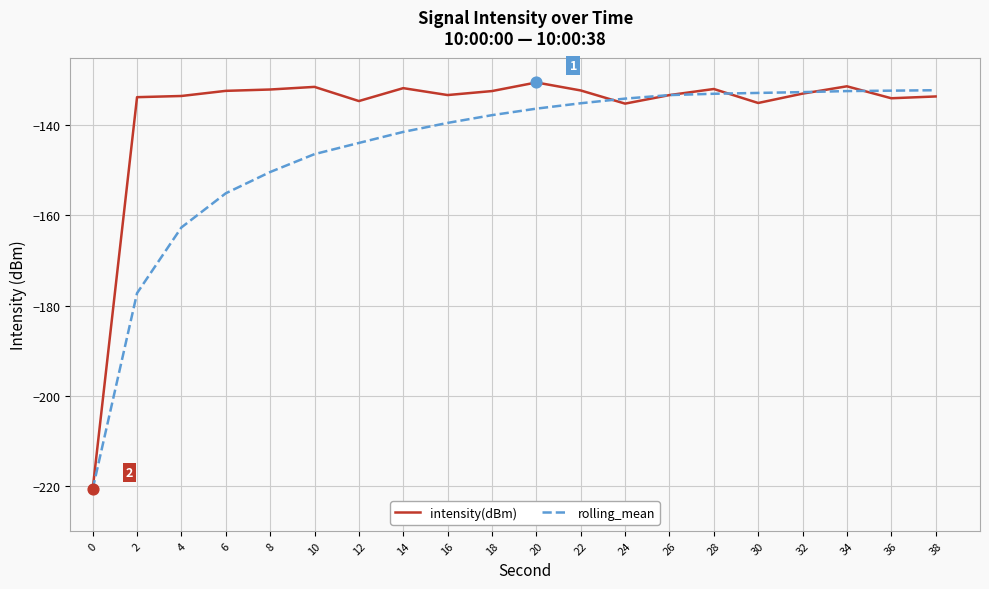

Is the value of rolling_mean at 6 greater than the value of intensity(dBm) at 16?

No